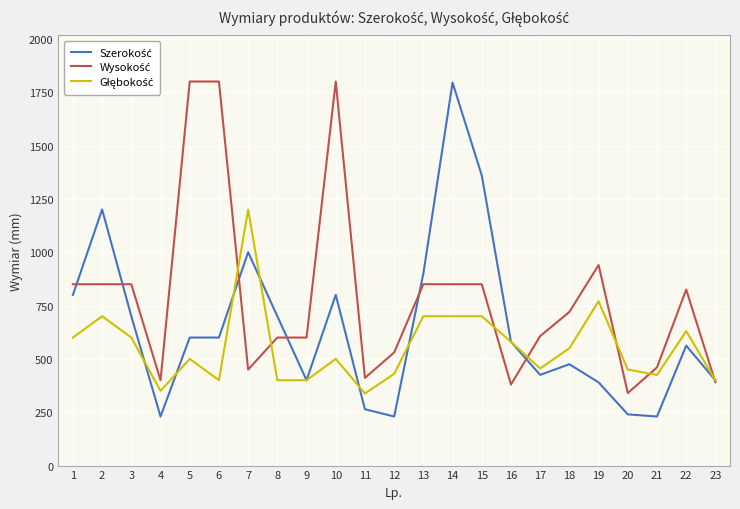

What is the greatest value displayed?

1800